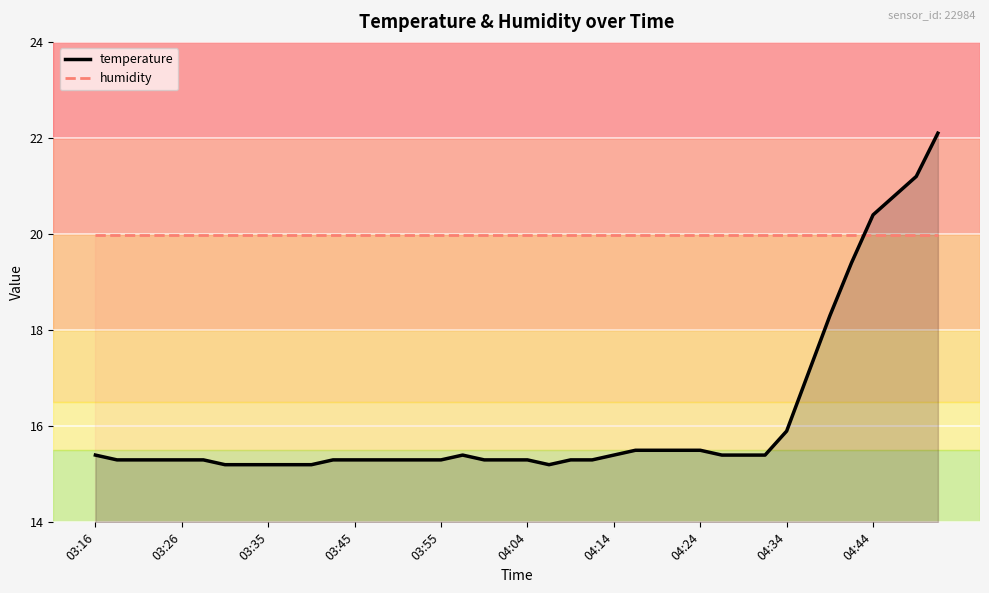

What is the sum of the temperature values at 29 and 26?

30.9